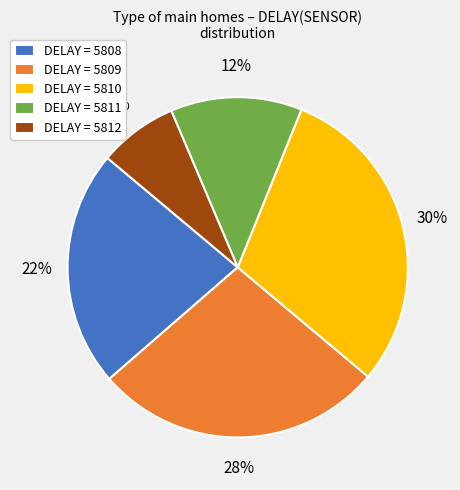

Between DELAY = 5812 and DELAY = 5809, which is larger?

DELAY = 5809